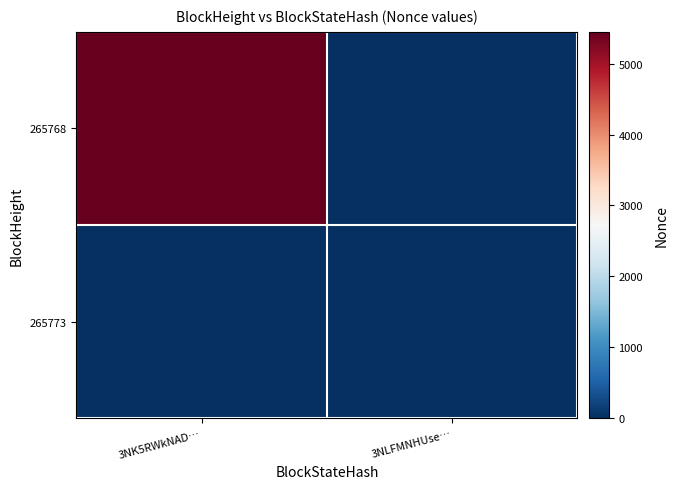

Which series has the largest range (max minus min)?

265768